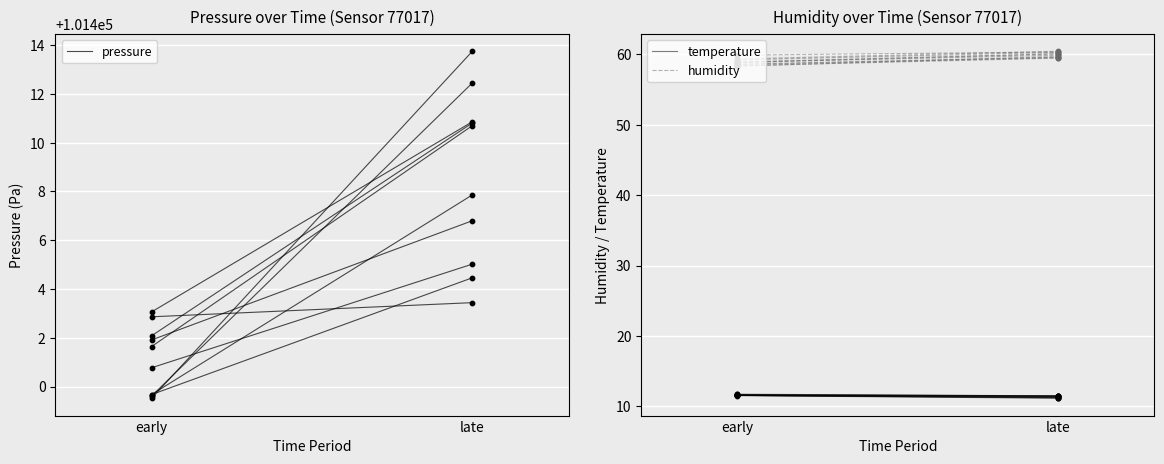

What are all the series names shown in the legend?

pressure, temperature, humidity